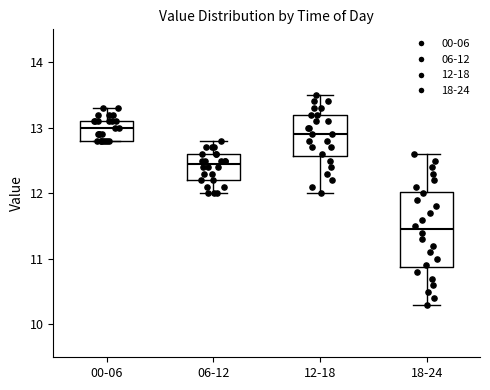

Which box's median line is the lowest?

18-24